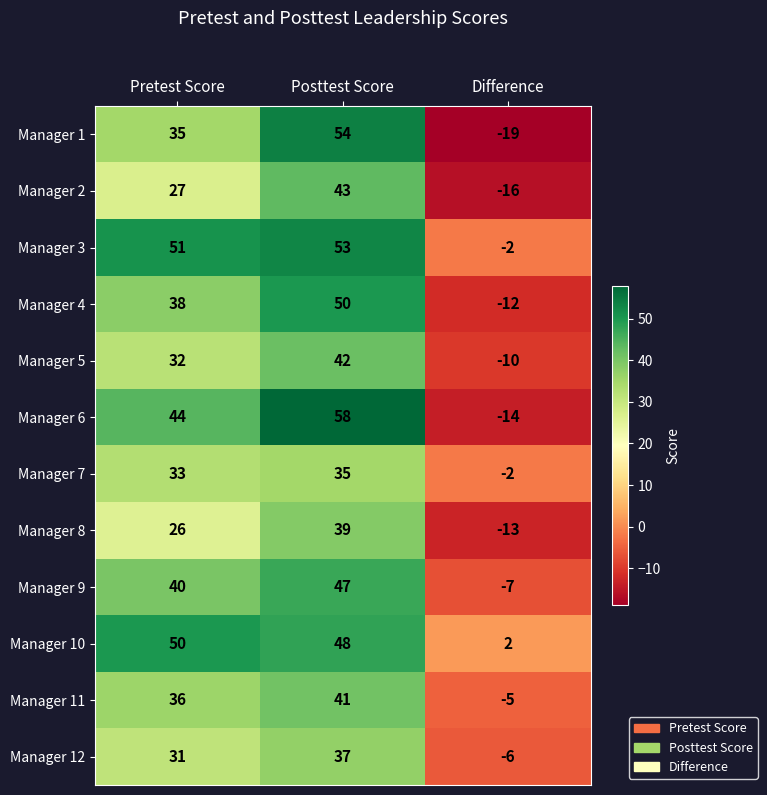

At how many categories does at least one series exceed 23?

2